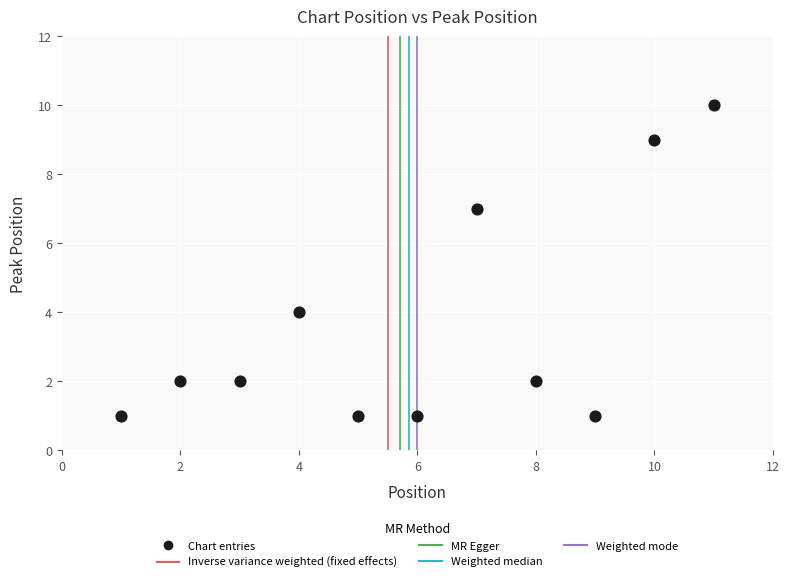

What Y value in the scatter plot is closest to 5?

4